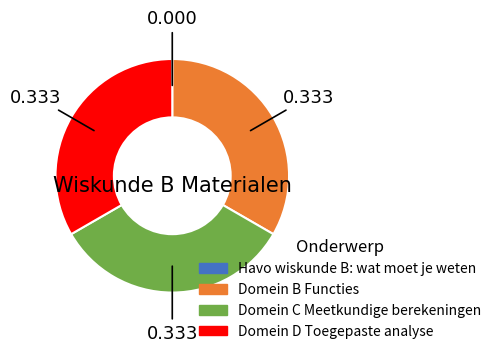

What is the smallest slice in the pie chart?

Havo wiskunde B: wat moet je weten